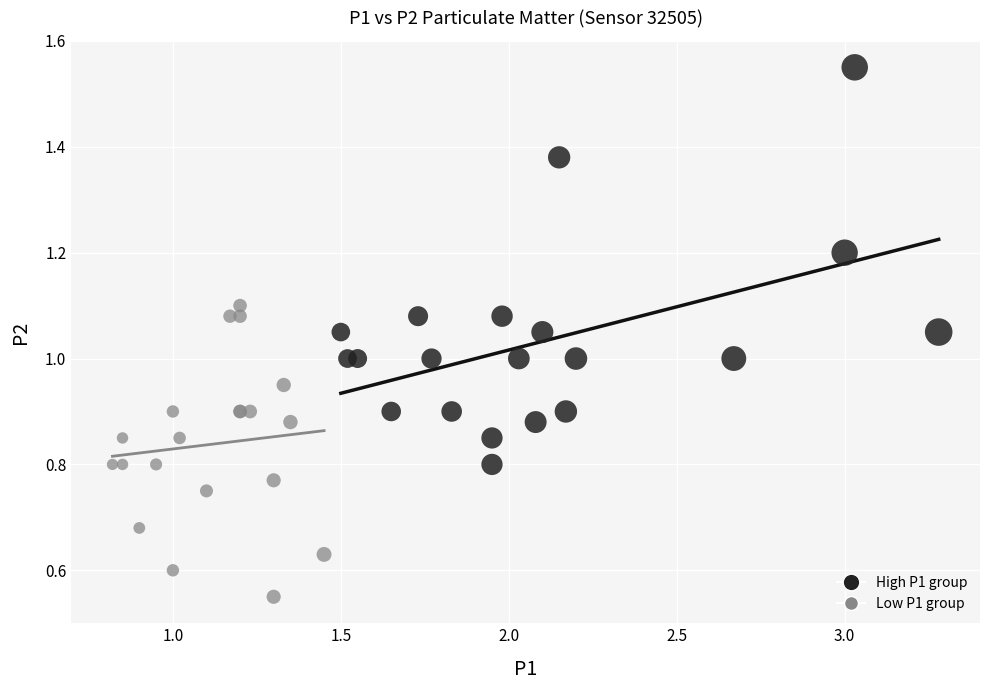

Which series contains the highest Y value?

High P1 group